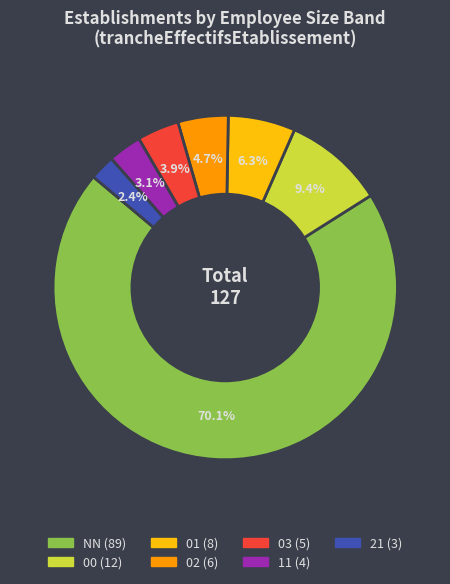

Which slice is the largest?

NN